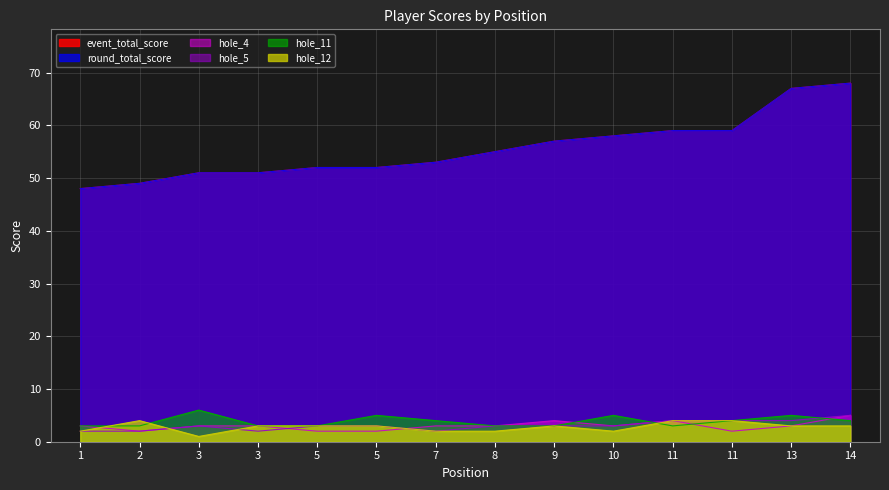

True or false: round_total_score and hole_12 intersect in this chart.

False